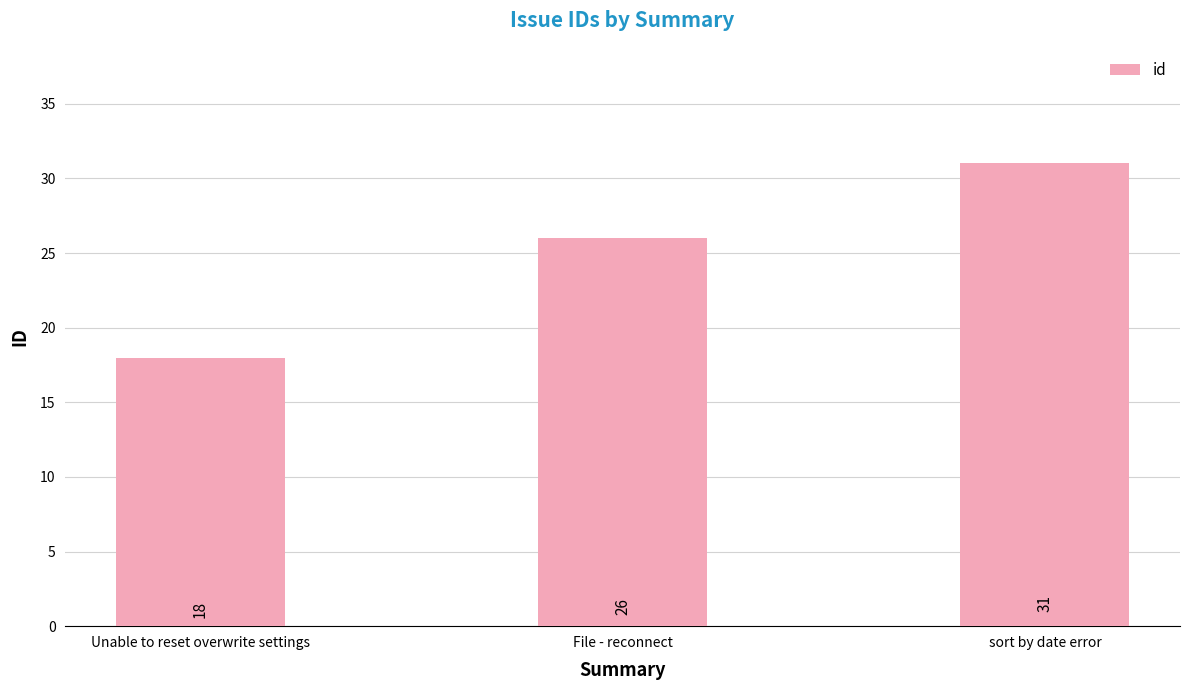

Rank the categories by value from highest to lowest.

sort by date error, File - reconnect, Unable to reset overwrite settings